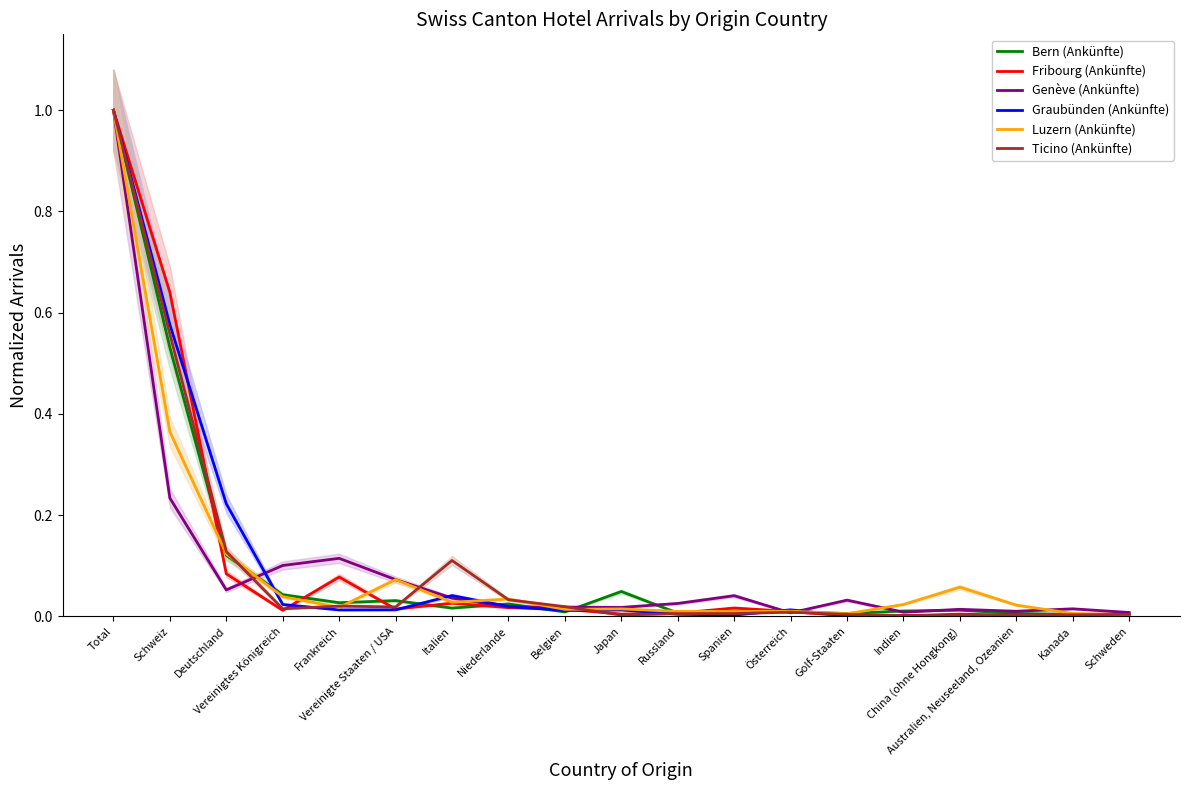

Which series has the widest spread of values?

Fribourg (Ankünfte)